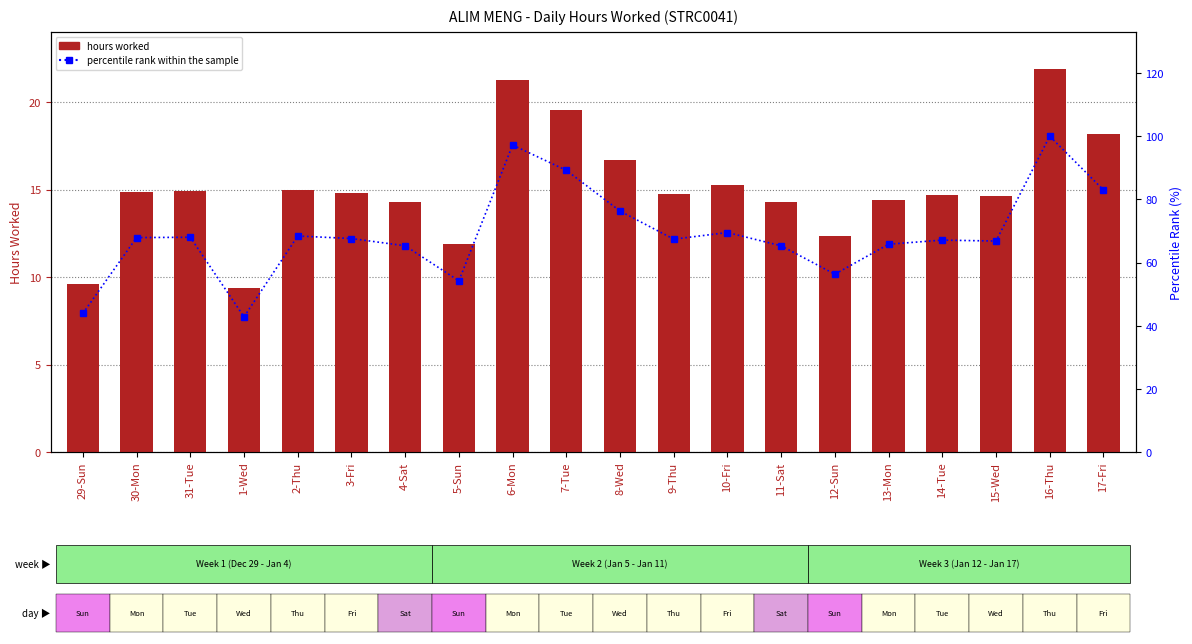

Reading right to left, what are all the values shown in this chart?

hours_worked: 18.2	21.9	14.6	14.7	14.4	12.3	14.3	15.2	14.8	16.7	19.5	21.3	11.9	14.3	14.8	15.0	9.4	14.9	14.9	9.6
percentile rank within the sample: 83.0	100.0	66.8	67.1	65.8	56.3	65.3	69.5	67.4	76.3	89.2	97.2	54.2	65.3	67.6	68.4	42.8	68.0	67.9	43.9